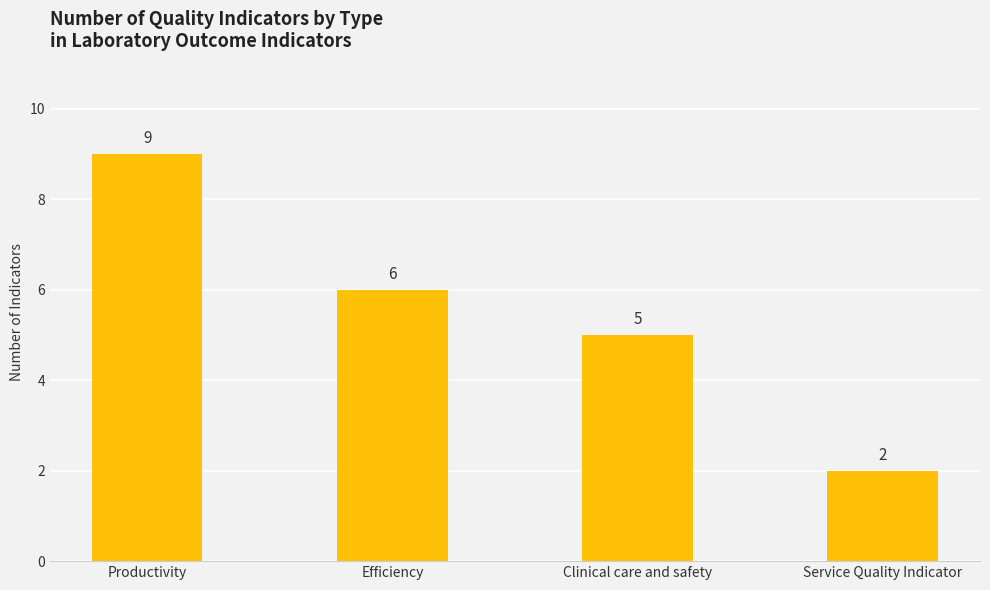

What is the difference between the values at Service Quality Indicator and Efficiency?

4